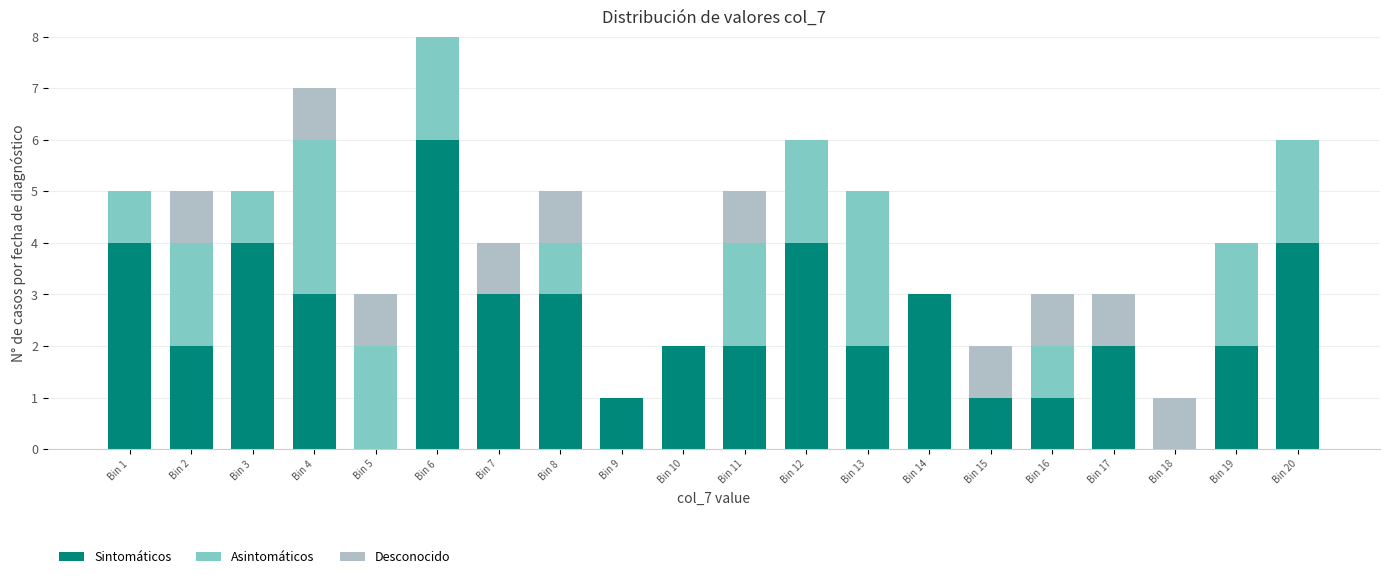

What is the sum of all Sintomáticos values?

49